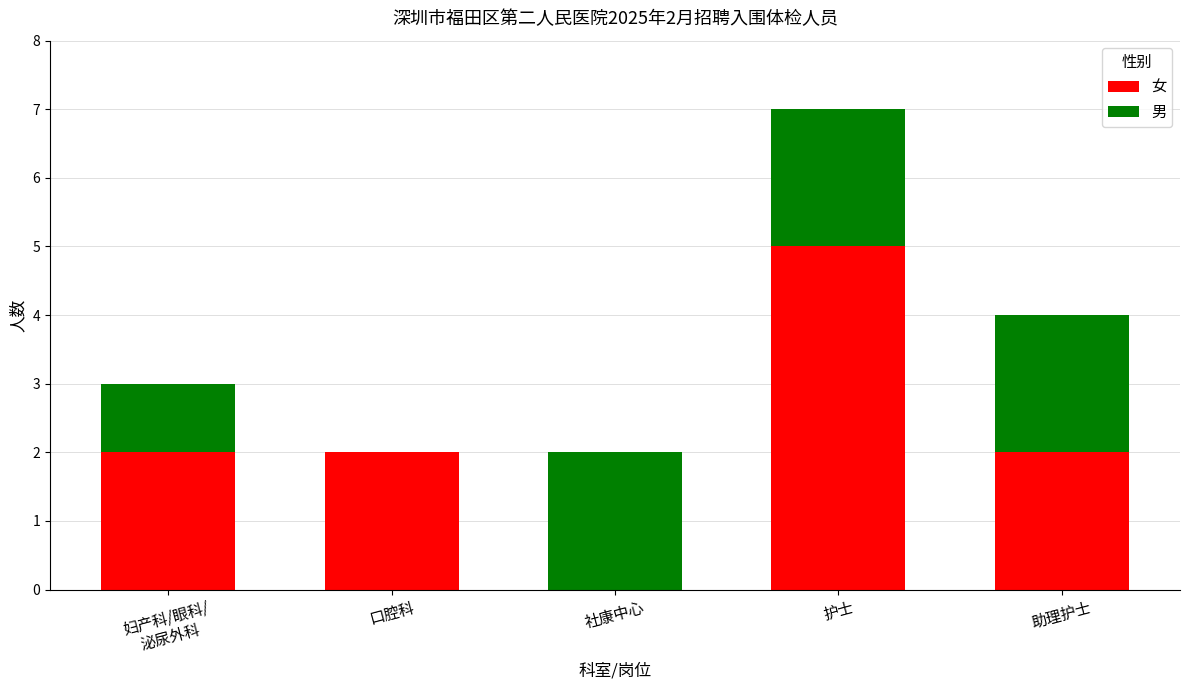

What is the sum of all 女 values?

11